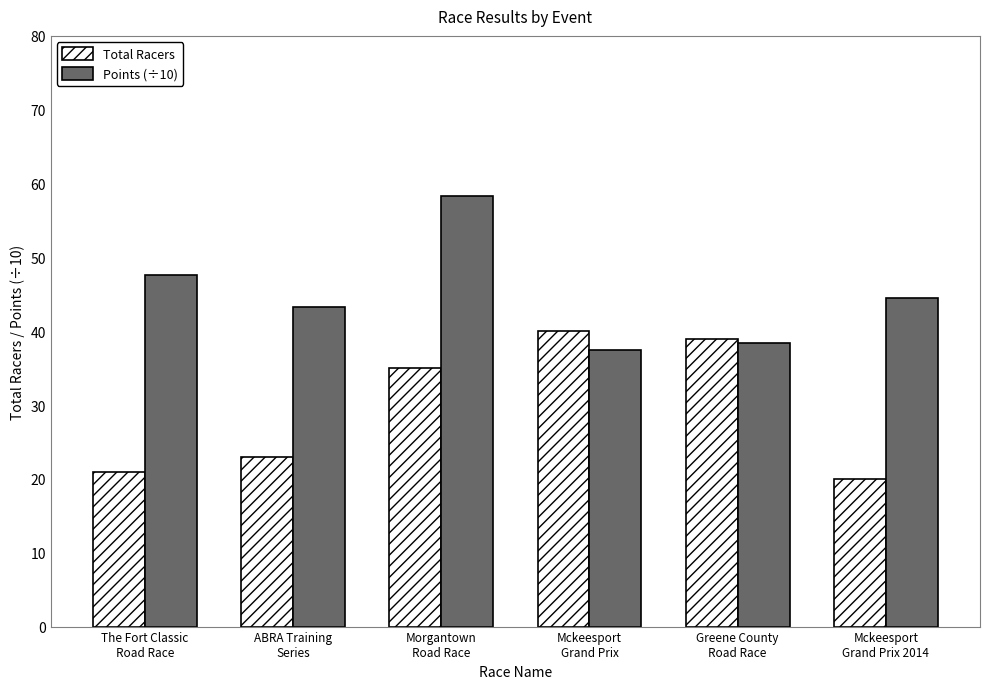

What is the approximate value of Points (÷10) at Mckeesport
Grand Prix?

37.4